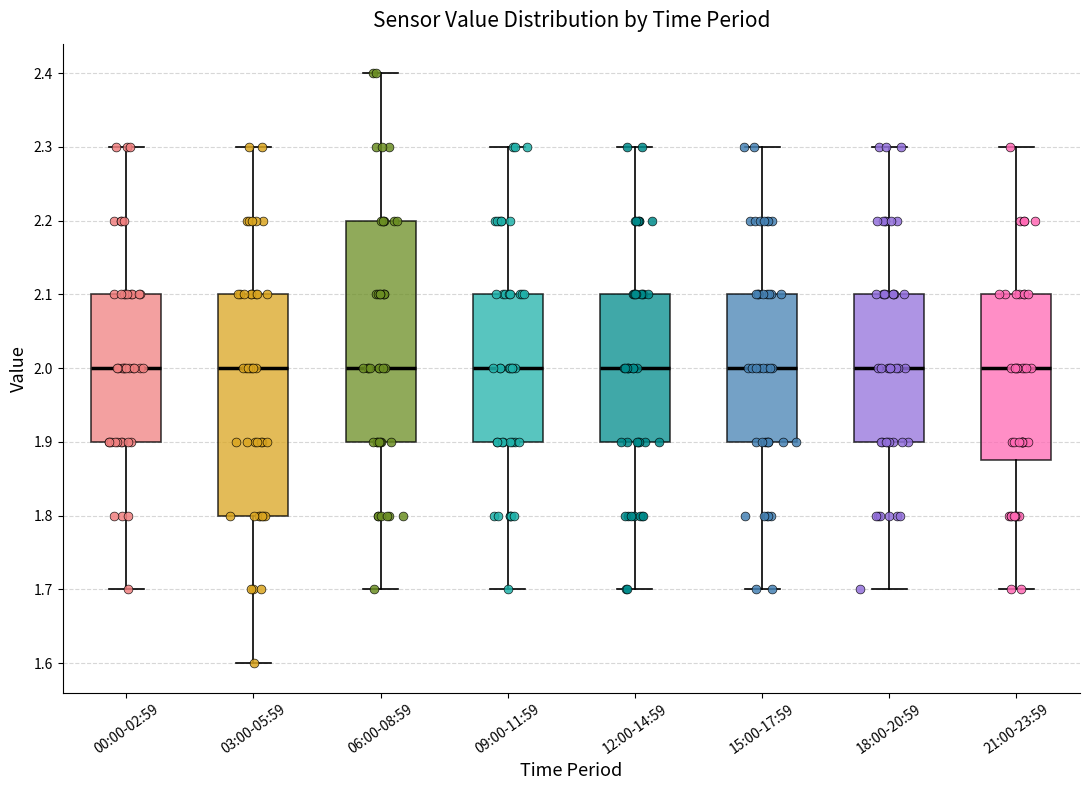

Reading left to right, read every box against the y-axis: the position of its median line, the range the box covers, and the ends of its whiskers. The values are not printed on the chart, so give them approximately, as read against the axis.

00:00-02:59: median 2.00, box 1.90 to 2.10, whiskers 1.70 to 2.30
03:00-05:59: median 2.00, box 1.80 to 2.10, whiskers 1.60 to 2.30
06:00-08:59: median 2.00, box 1.90 to 2.20, whiskers 1.70 to 2.40
09:00-11:59: median 2.00, box 1.90 to 2.10, whiskers 1.70 to 2.30
12:00-14:59: median 2.00, box 1.90 to 2.10, whiskers 1.70 to 2.30
15:00-17:59: median 2.00, box 1.90 to 2.10, whiskers 1.70 to 2.30
18:00-20:59: median 2.00, box 1.90 to 2.10, whiskers 1.70 to 2.30
21:00-23:59: median 2.00, box 1.88 to 2.10, whiskers 1.70 to 2.30